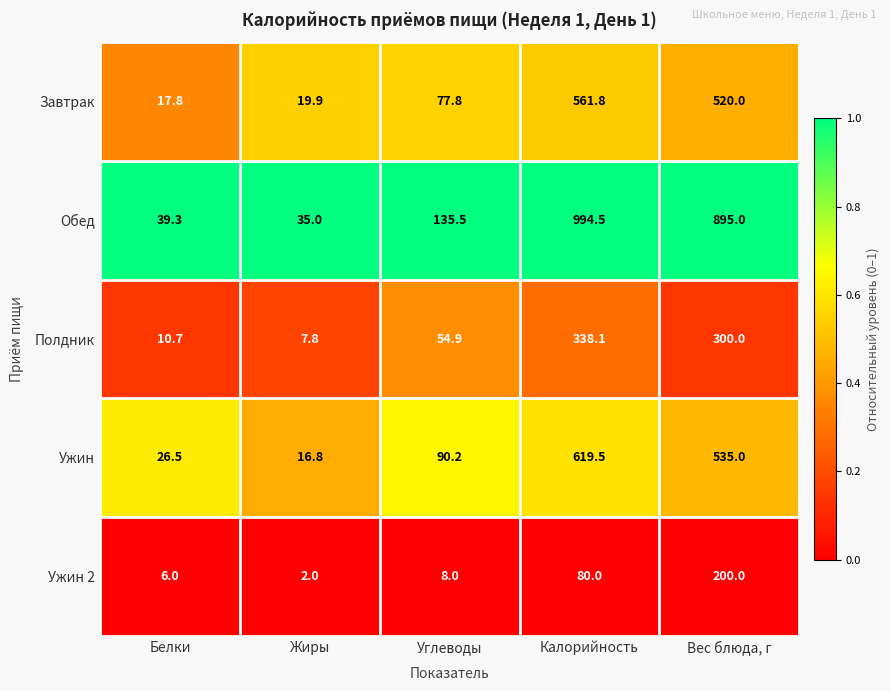

Reading left to right, transcribe all the data shown in this chart.

Завтрак: Белки=17.8	Жиры=19.9	Углеводы=77.8	Калорийность=561.8	Вес блюда, г=520.0
Обед: Белки=39.3	Жиры=35.0	Углеводы=135.5	Калорийность=994.5	Вес блюда, г=895.0
Полдник: Белки=10.7	Жиры=7.8	Углеводы=54.9	Калорийность=338.1	Вес блюда, г=300.0
Ужин: Белки=26.5	Жиры=16.8	Углеводы=90.2	Калорийность=619.5	Вес блюда, г=535.0
Ужин 2: Белки=6.0	Жиры=2.0	Углеводы=8.0	Калорийность=80.0	Вес блюда, г=200.0